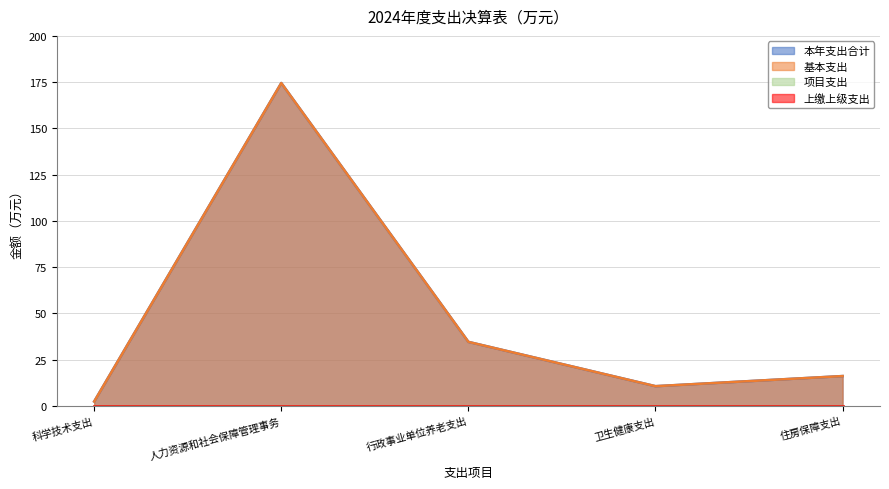

What position from the left is 卫生健康支出?

4